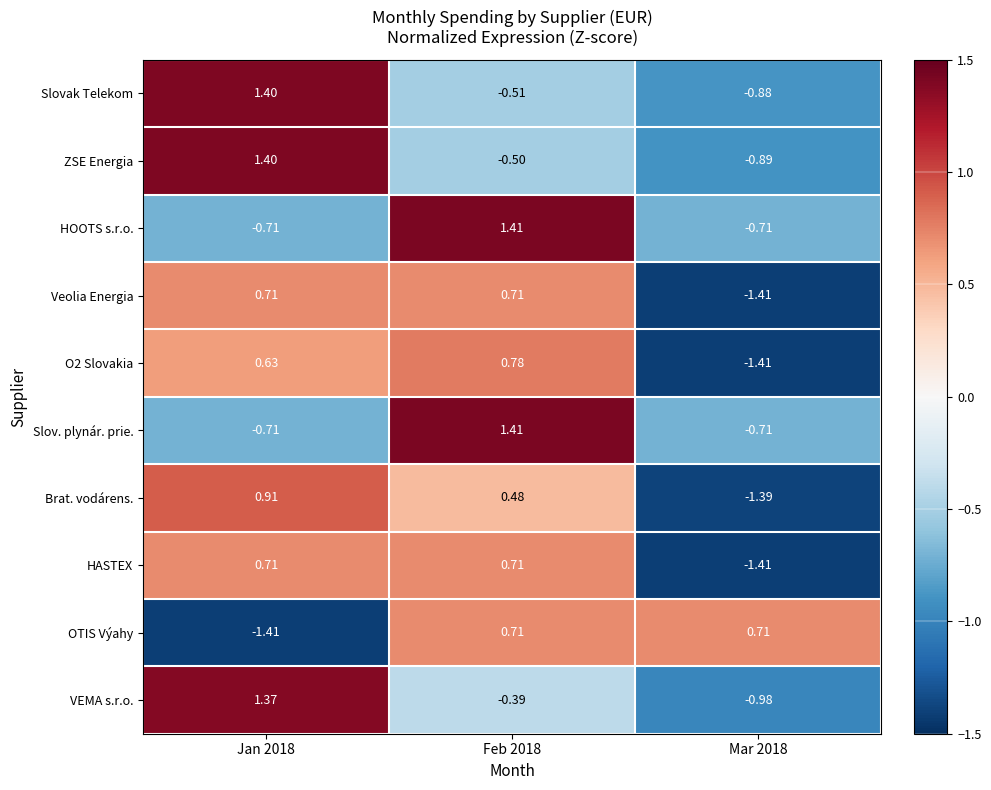

Which series has the largest range (max minus min)?

VEMA s.r.o.